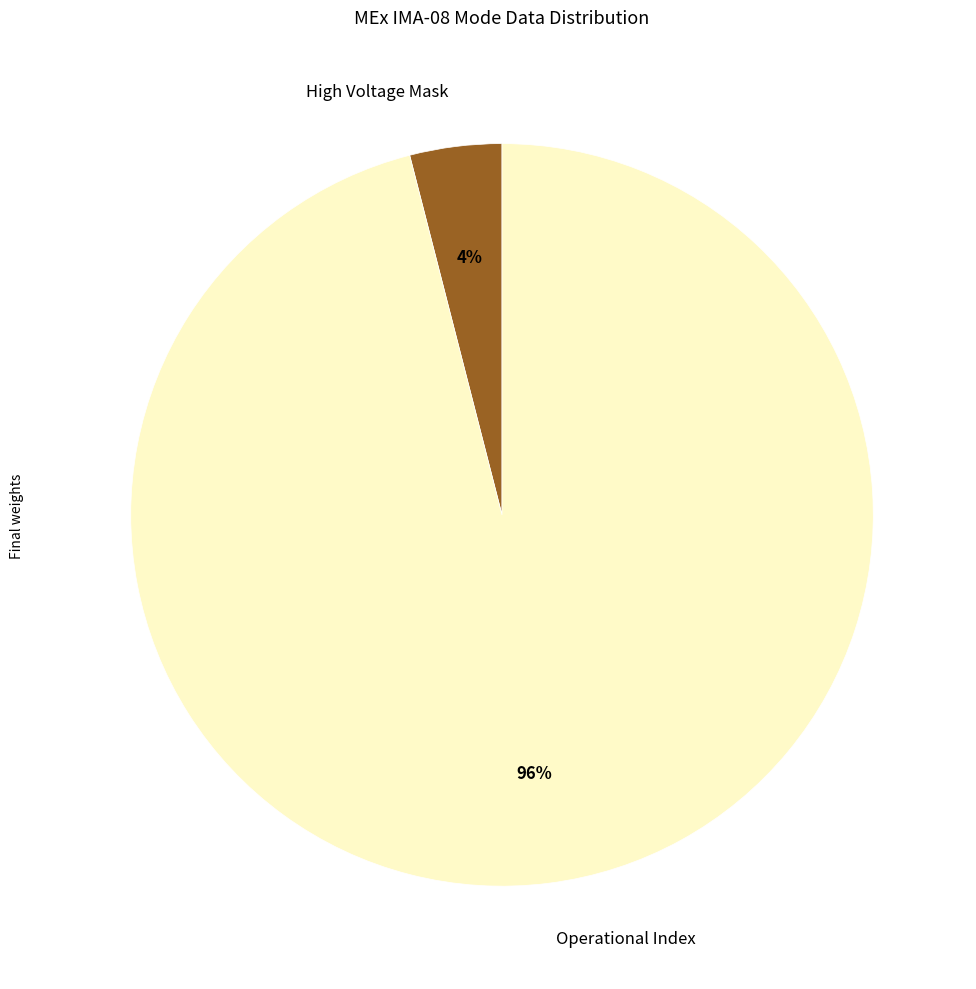

To the nearest percent, what is the average slice percentage?

50%